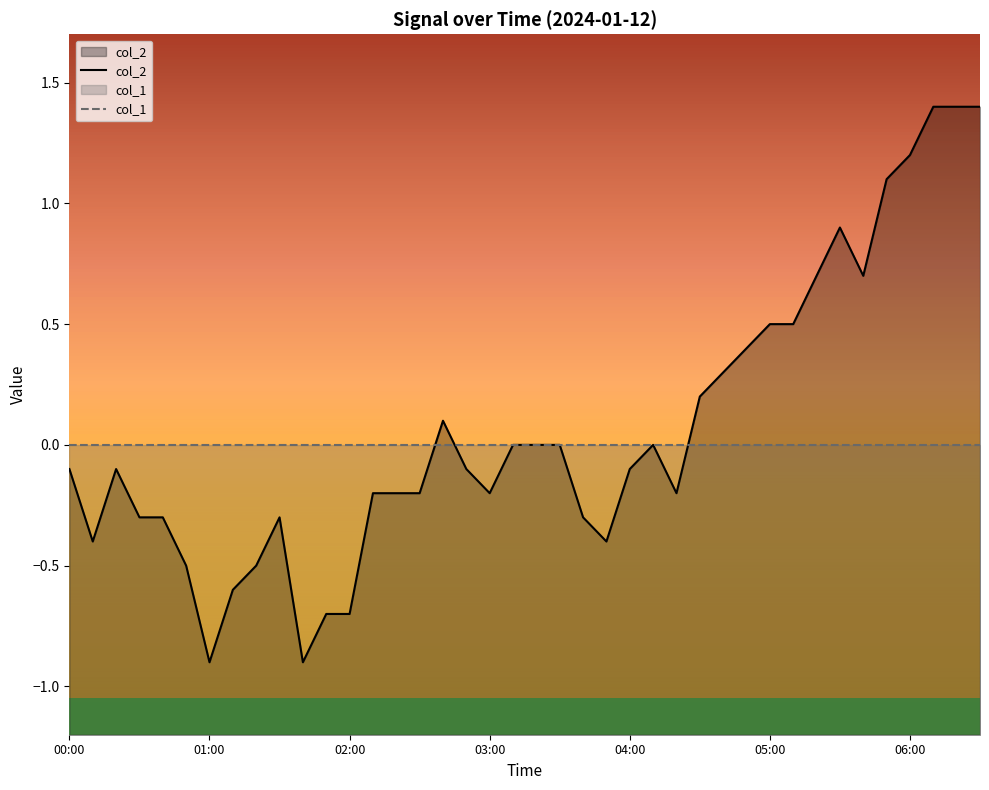

Reading right to left, list all the values displayed in this chart.

col_2: 1.4	1.4	1.4	1.2	1.1	0.7	0.9	0.7	0.5	0.5	0.4	0.3	0.2	-0.2	0.0	-0.1	-0.4	-0.3	0.0	0.0	0.0	-0.2	-0.1	0.1	-0.2	-0.2	-0.2	-0.7	-0.7	-0.9	-0.3	-0.5	-0.6	-0.9	-0.5	-0.3	-0.3	-0.1	-0.4	-0.1
col_1: 0.0	0.0	0.0	0.0	0.0	0.0	0.0	0.0	0.0	0.0	0.0	0.0	0.0	0.0	0.0	0.0	0.0	0.0	0.0	0.0	0.0	0.0	0.0	0.0	0.0	0.0	0.0	0.0	0.0	0.0	0.0	0.0	0.0	0.0	0.0	0.0	0.0	0.0	0.0	0.0